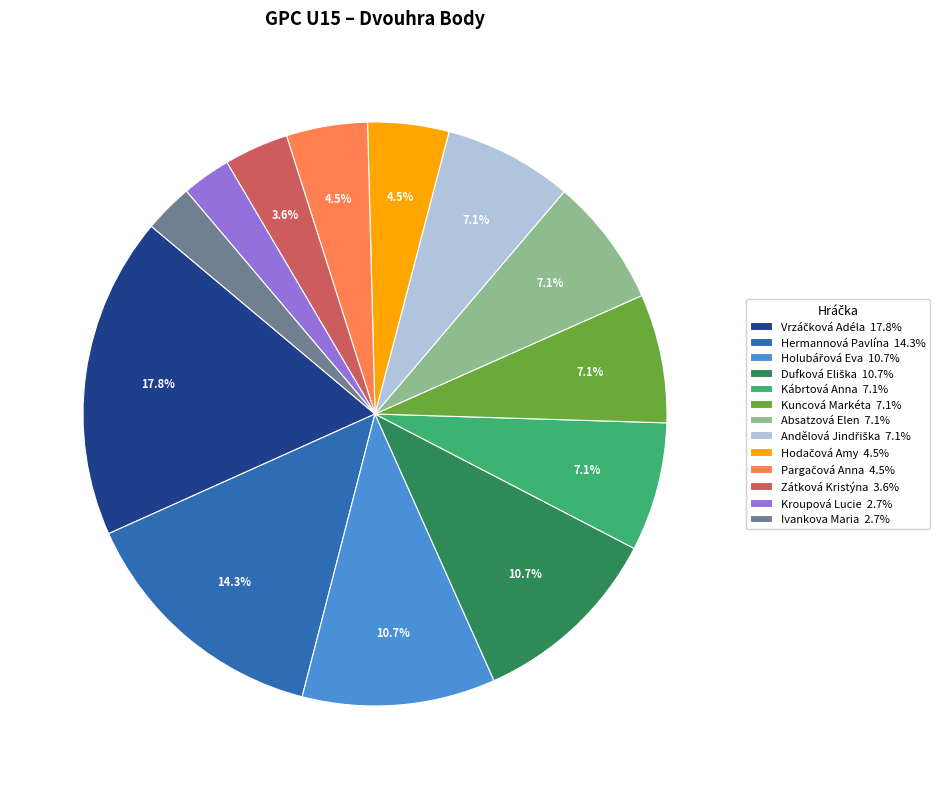

Is the sum of Absatzová Elen 7.1% and Kábrtová Anna 7.1% greater than half?

No